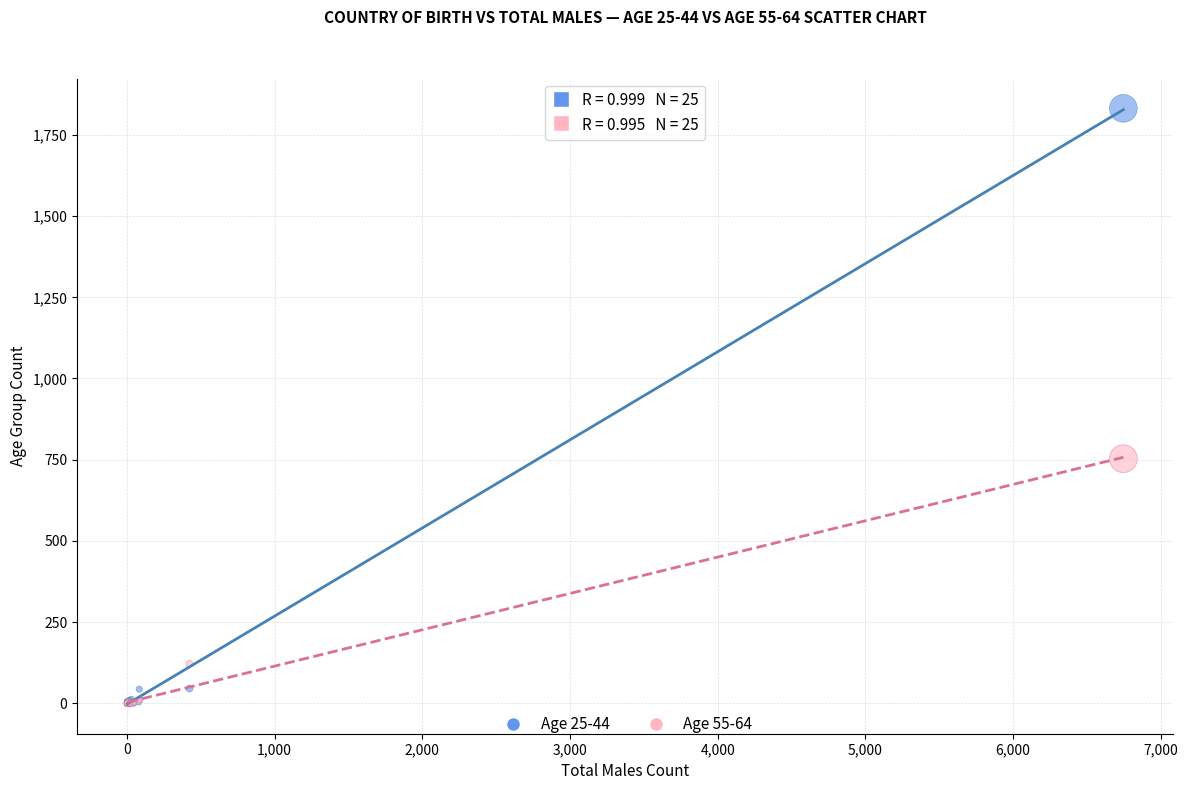

Across all series, what Y value is closest to 916?

753